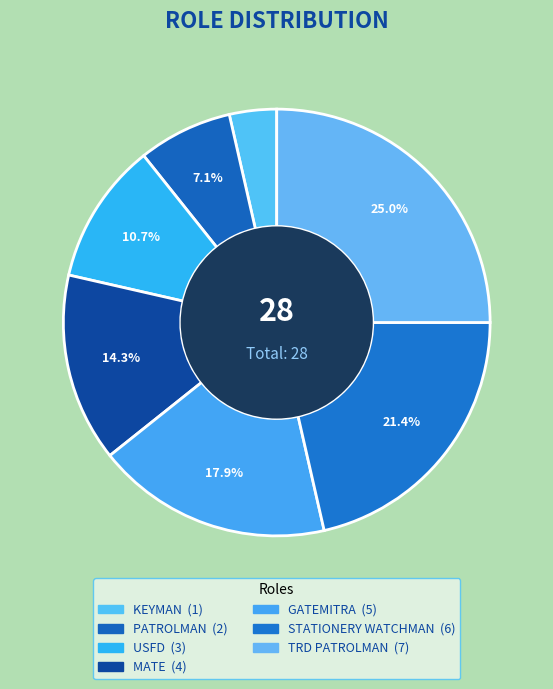

To the nearest percent, what percentage of the pie is TRD PATROLMAN?

25%